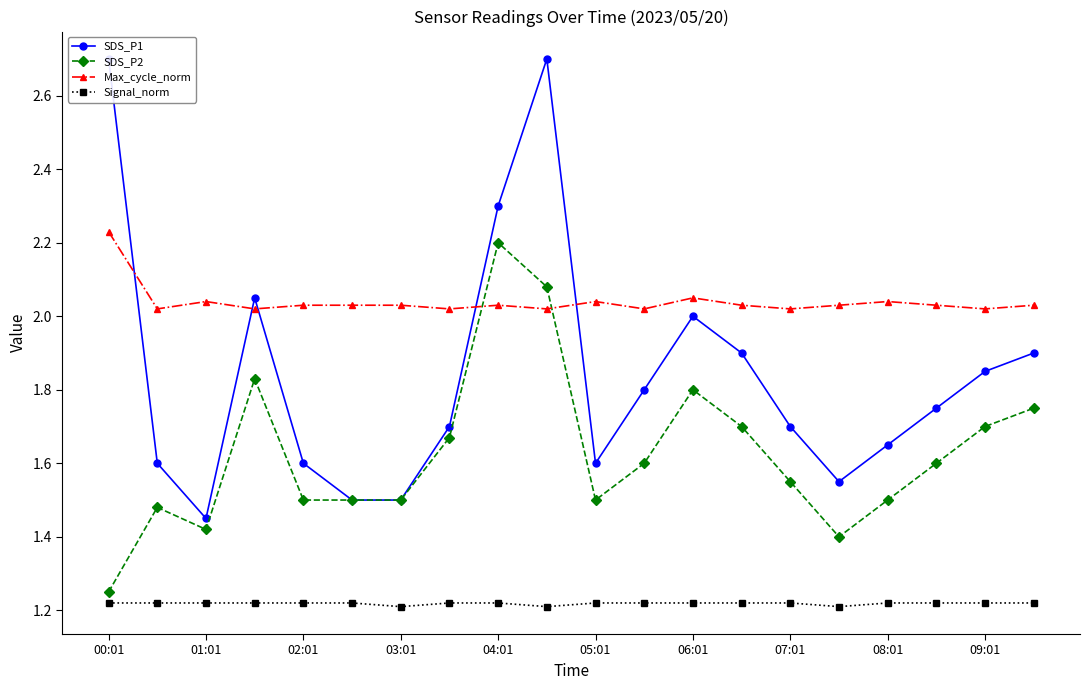

Which series has the largest range (max minus min)?

SDS_P1